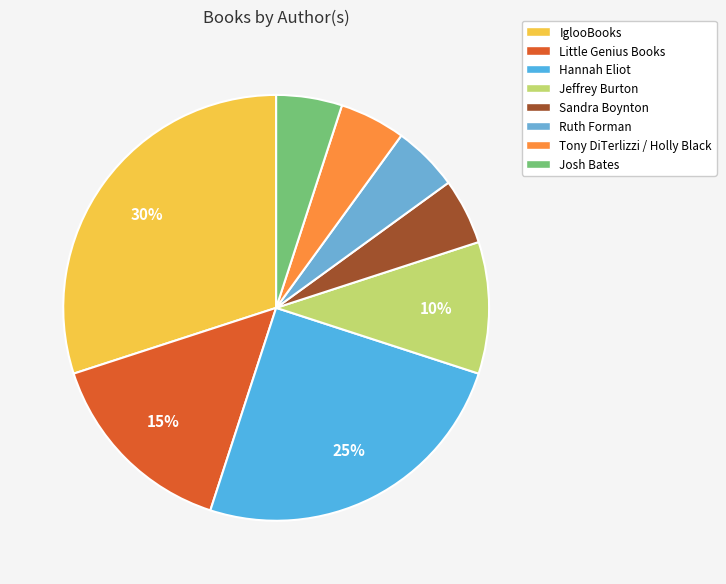

How many segments does this pie chart have?

8